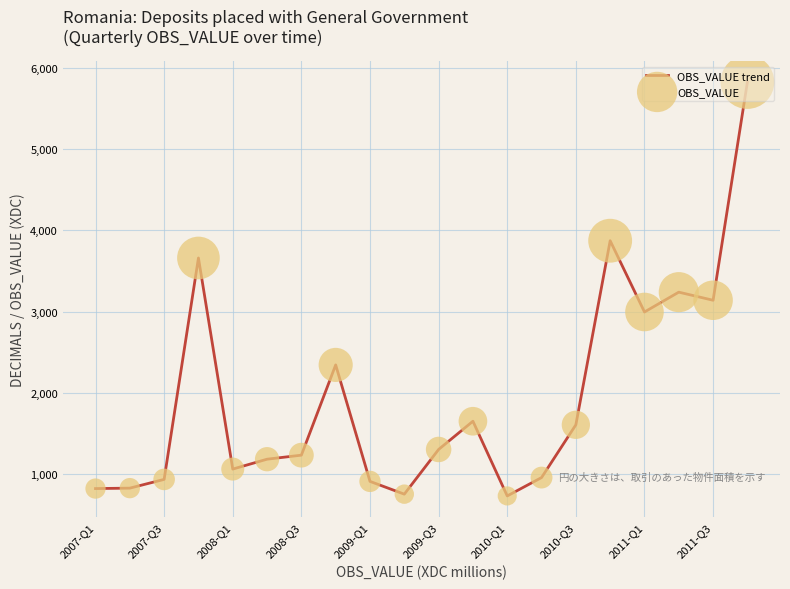

What is the greatest value displayed?

5823.6